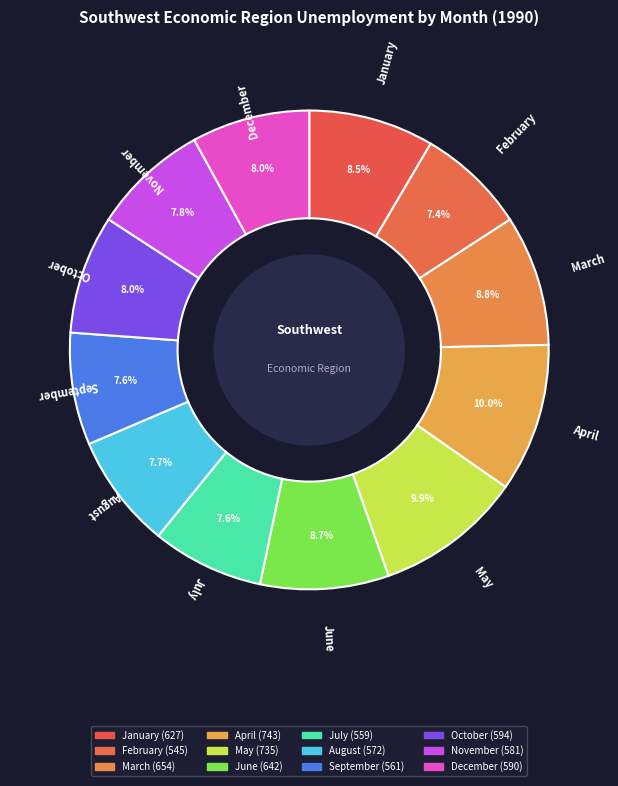

True or false: June accounts for 9% of the total.

True